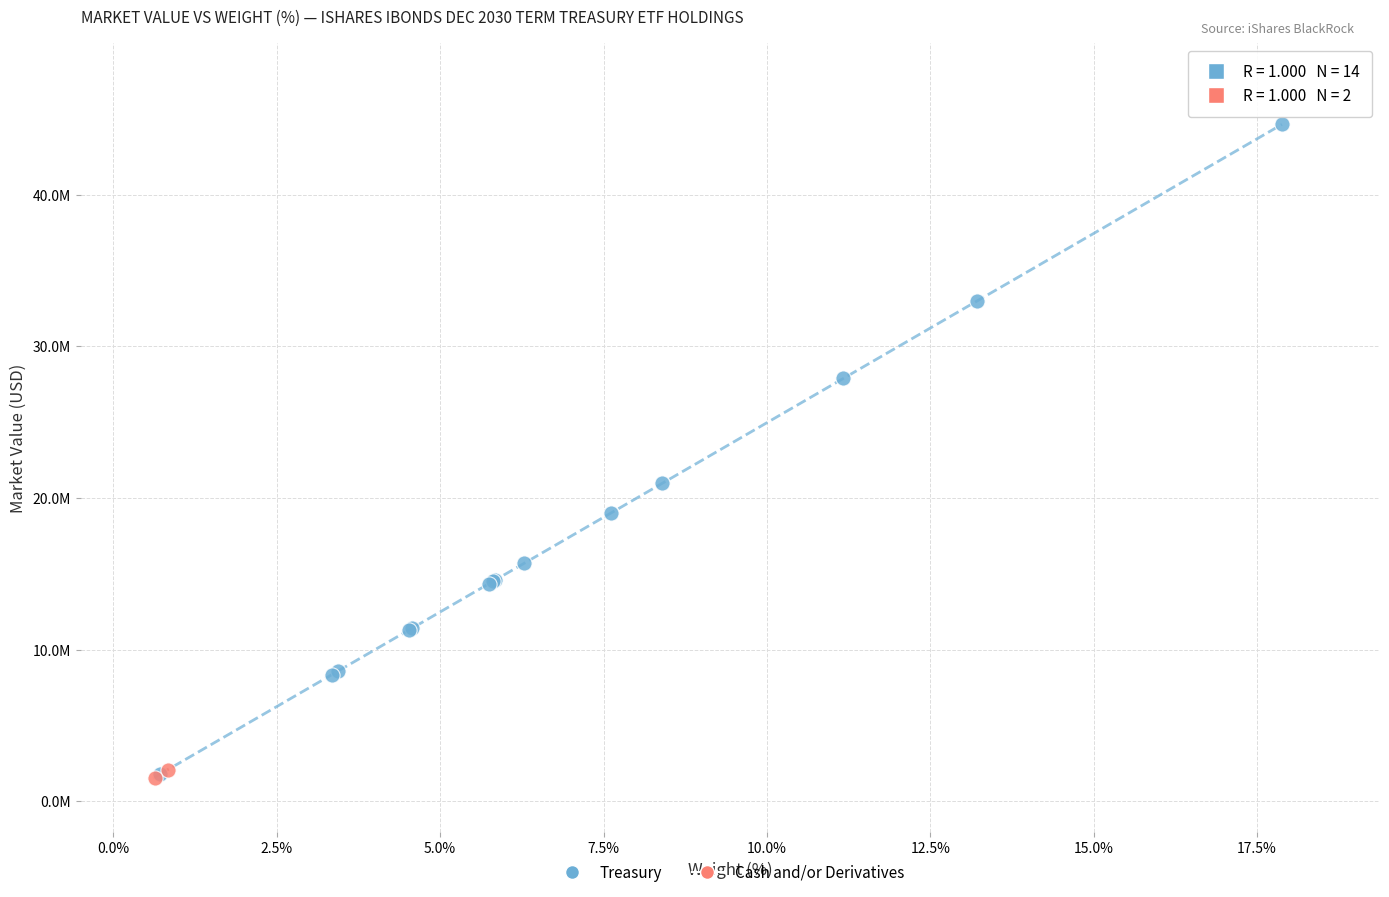

What are all the series names shown in the legend?

Treasury, Cash and/or Derivatives